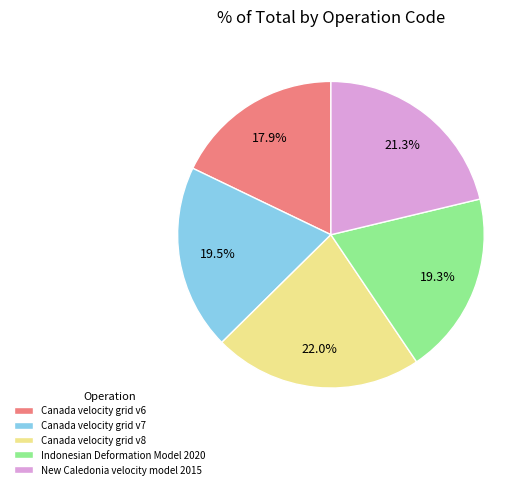

How many slices are in this pie chart?

5